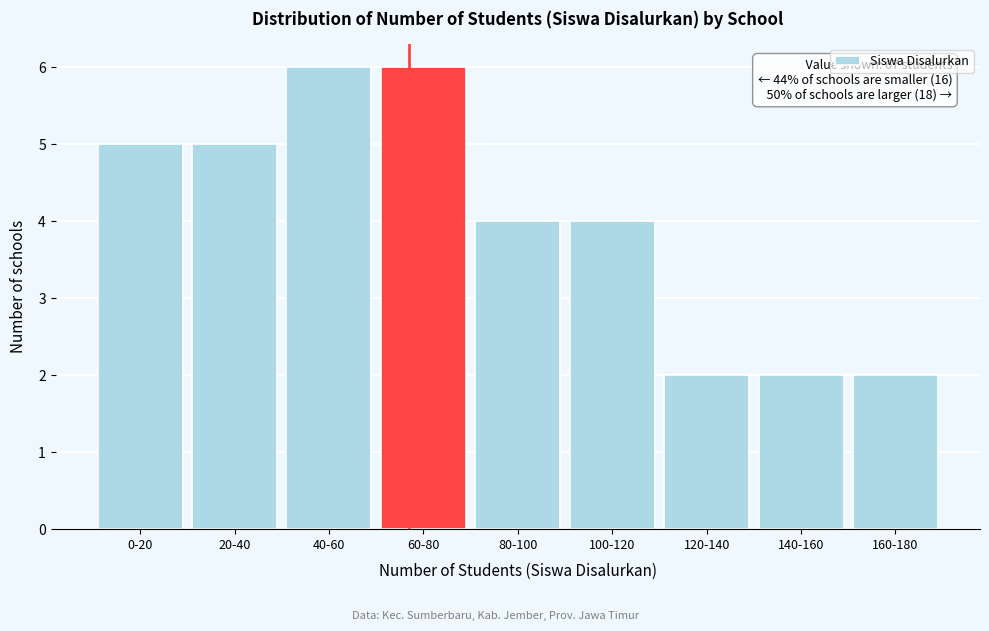

Reading left to right, extract all data points from this chart.

5	5	6	6	4	4	2	2	2